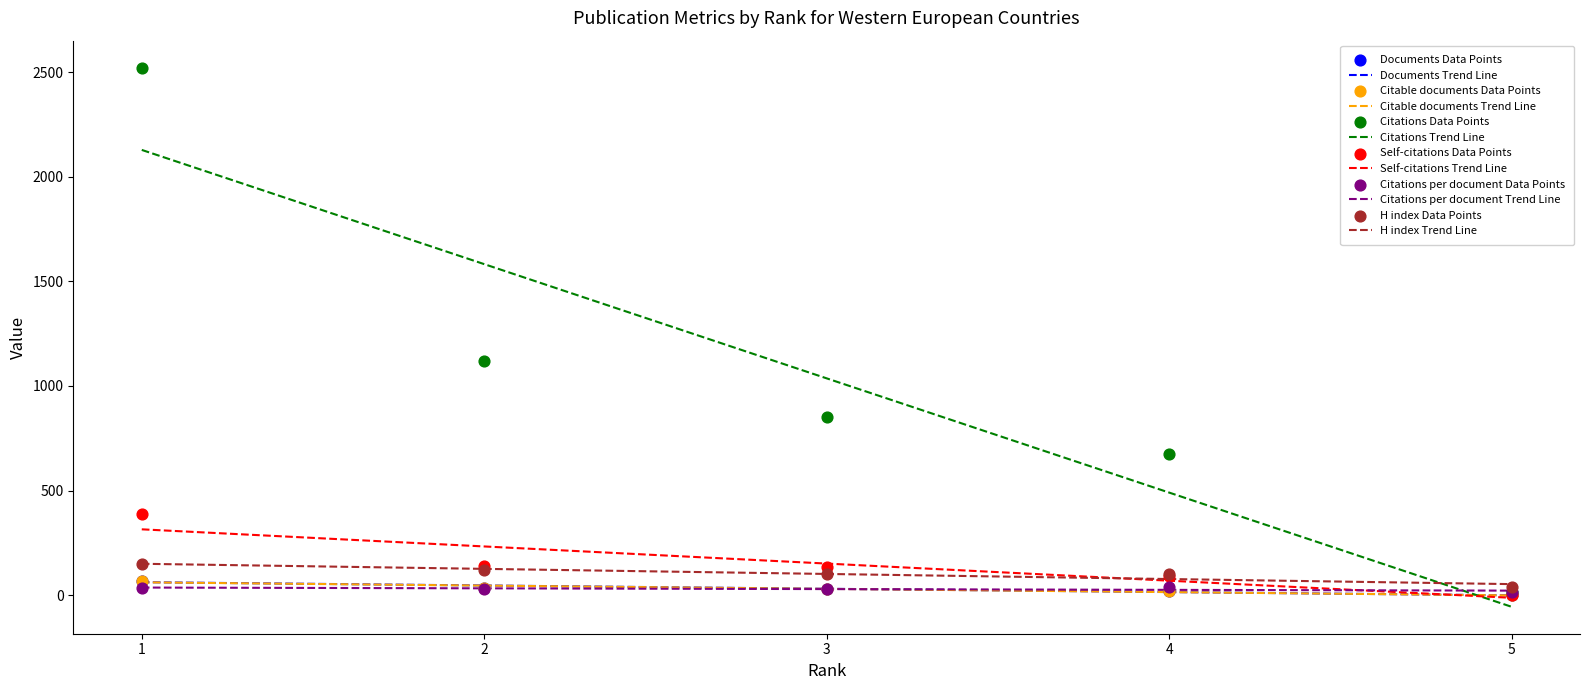

Is the value of Self-citations at 5 greater than the value of Citations per document at 5?

No